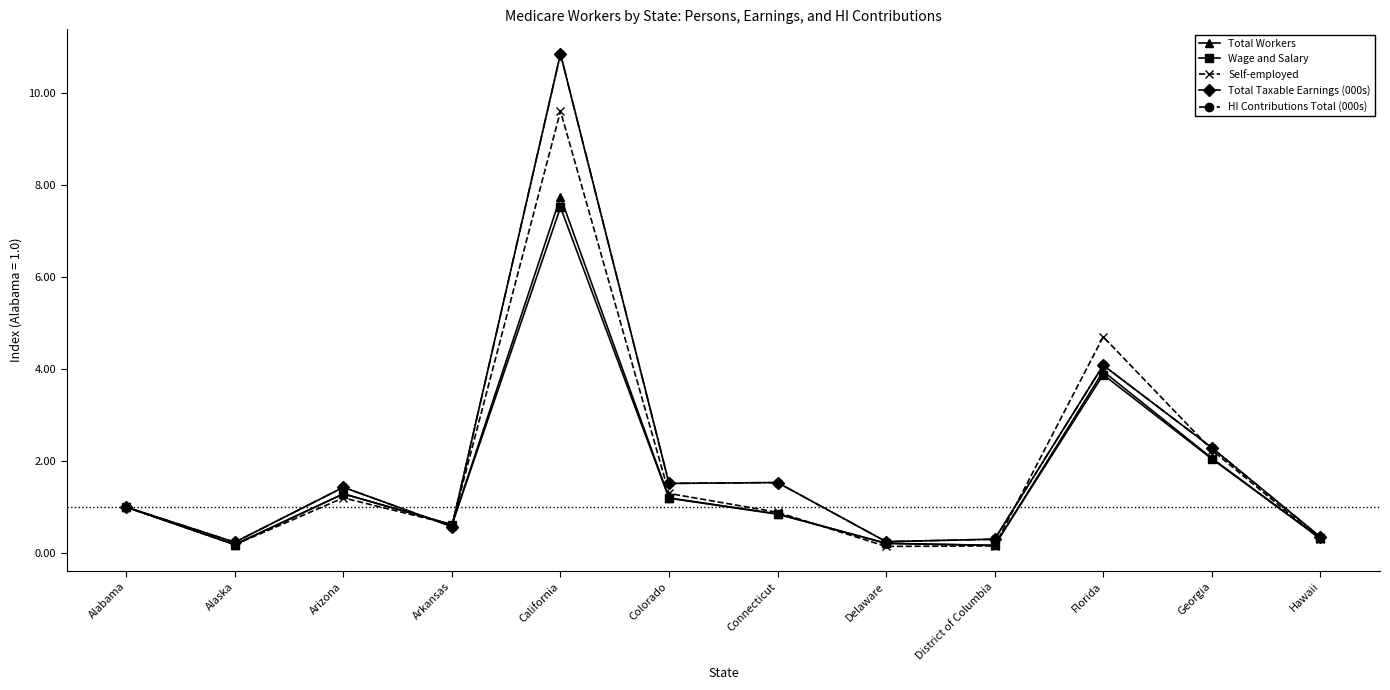

What is the difference between the Self-employed values at California and Arkansas?

9.0